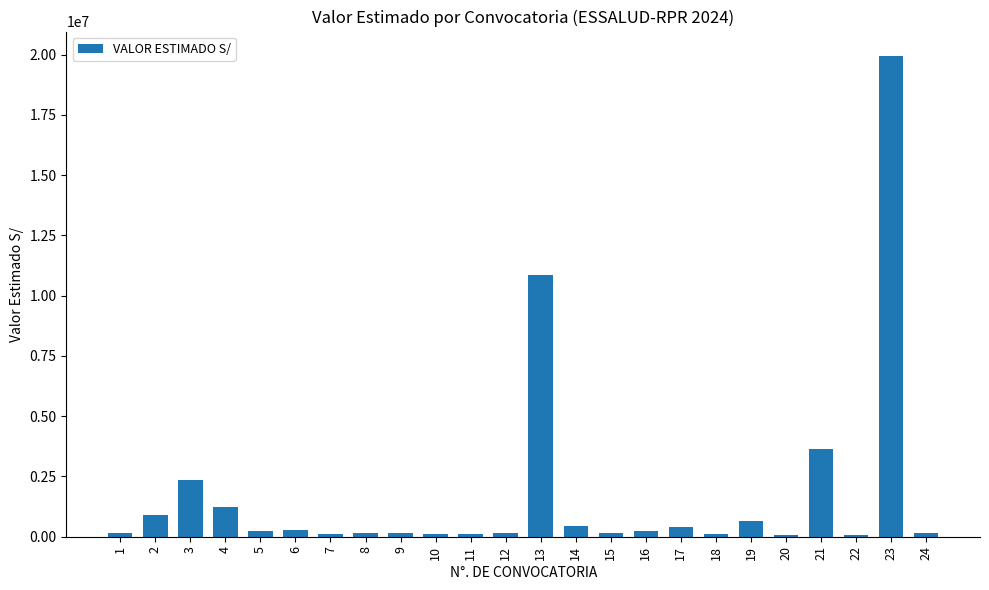

What is the approximate value at 1?

167700.0